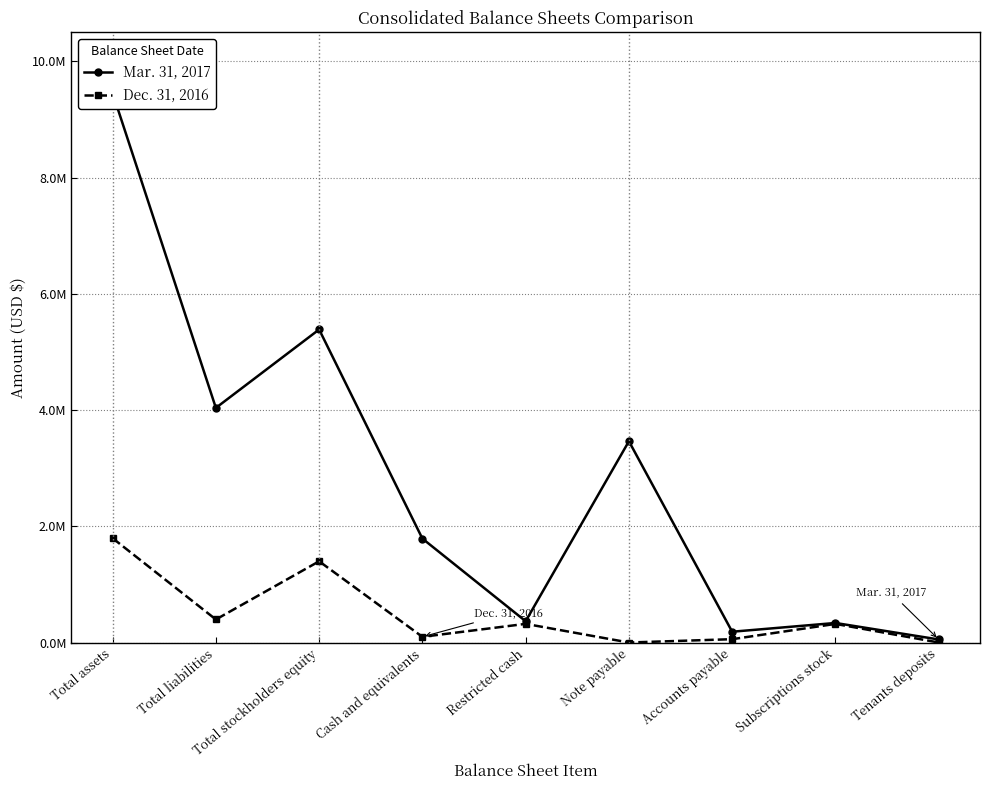

Which category has the highest value in the Dec. 31, 2016 series?

Total assets